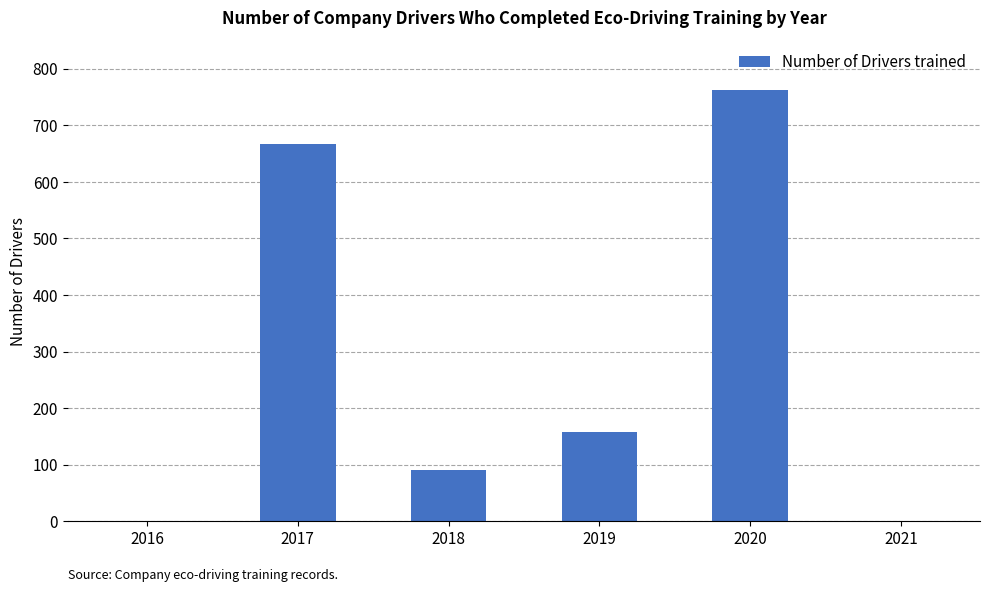

What is the change in value from 2018 to 2021?

-91